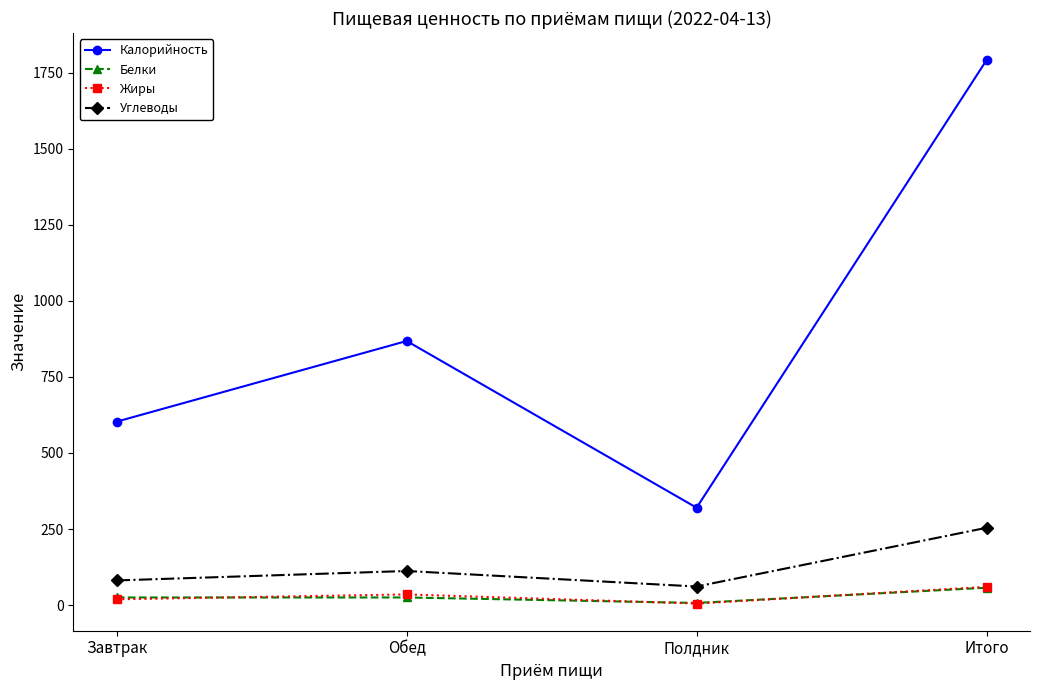

Between Завтрак and Полдник, which series saw the biggest shift?

Калорийность